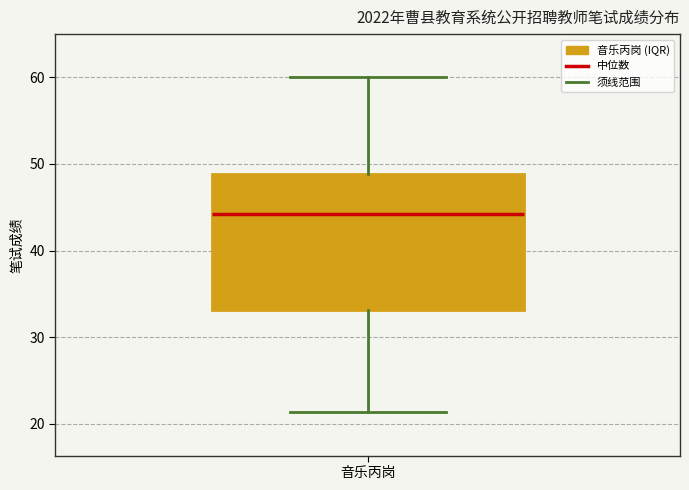

Read this box plot against the y-axis: the position of the median line, the range covered by the box, and the ends of both whiskers. The values are not printed on the chart, so give them approximately, as read against the axis.

median 44, box 33 to 49, whiskers 21 to 60